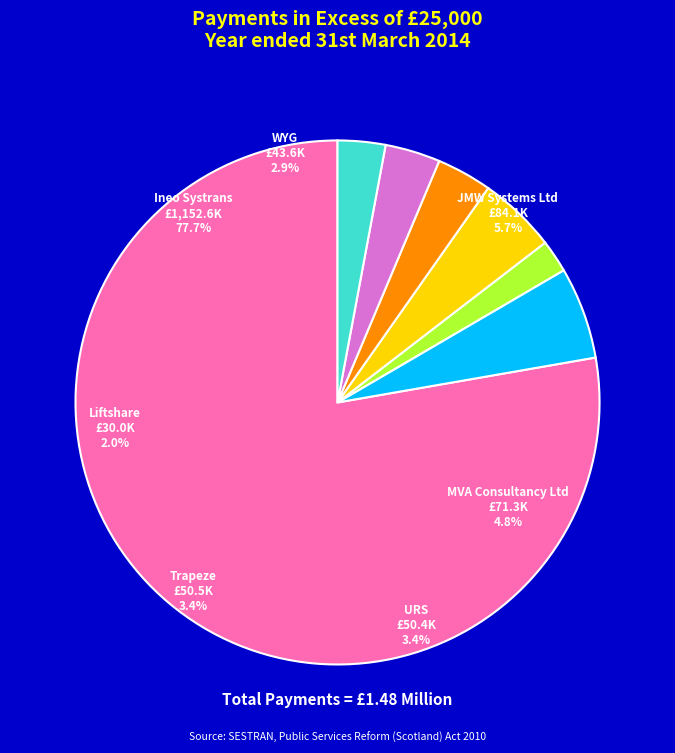

Is there a majority slice in this chart?

Yes